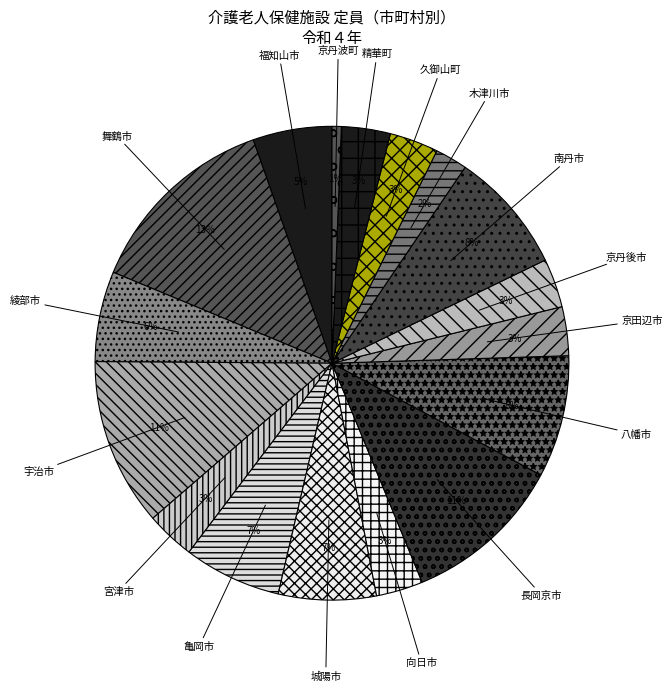

What is the largest slice in the pie chart?

舞鶴市